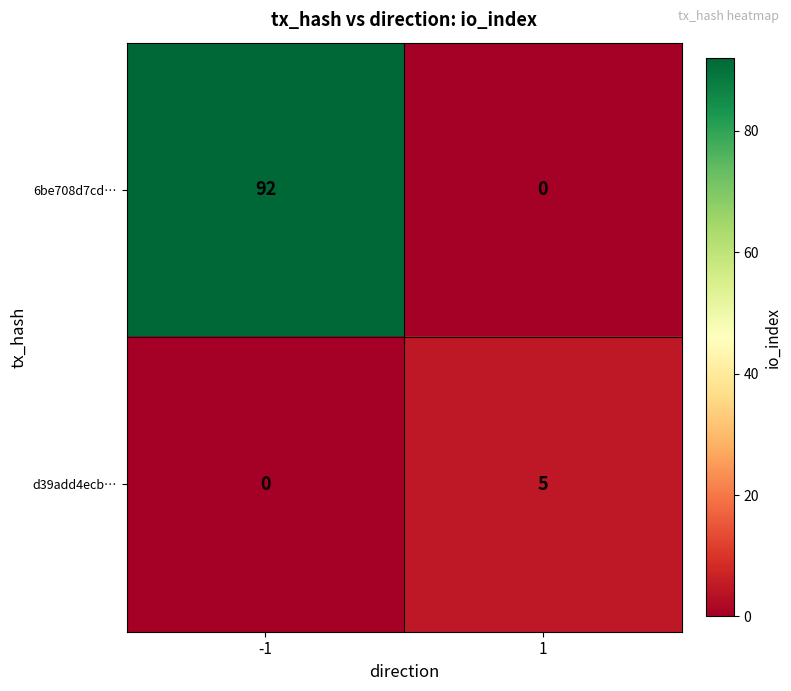

The d39add4ecb… series shows 0 at -1. True or false?

True